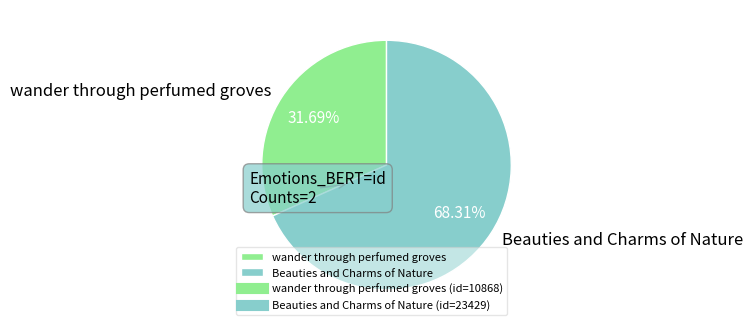

Which category has the biggest portion of the pie?

Beauties and Charms of Nature